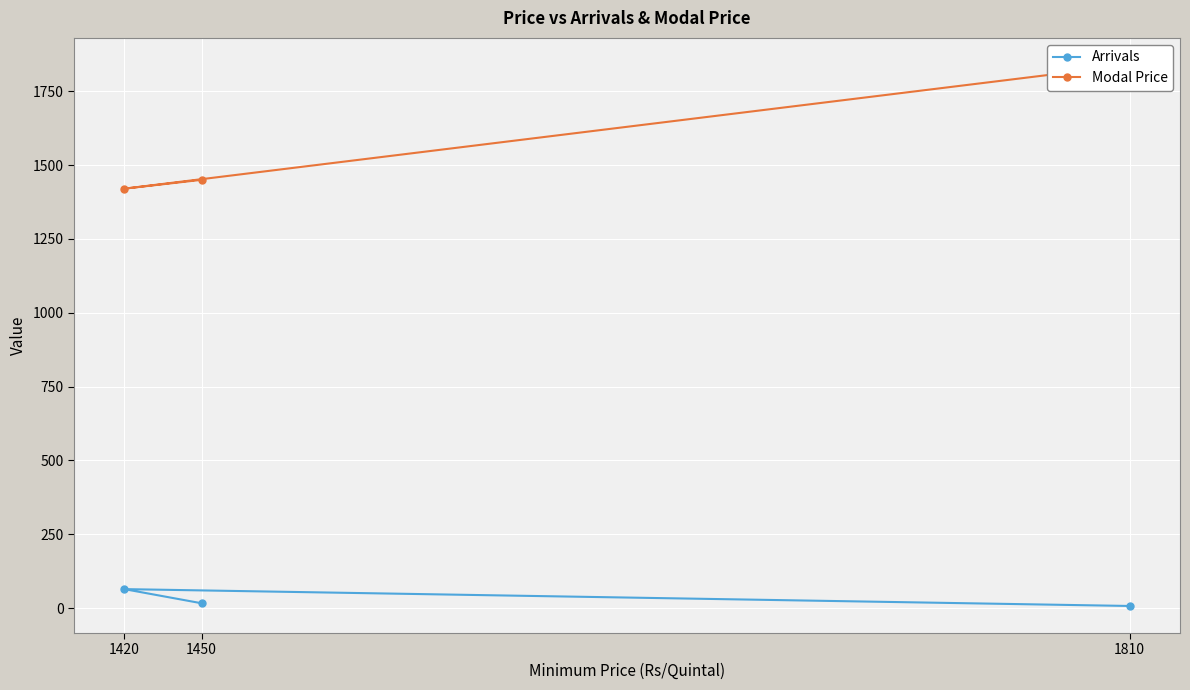

What is the maximum value shown in the chart?

1839.0